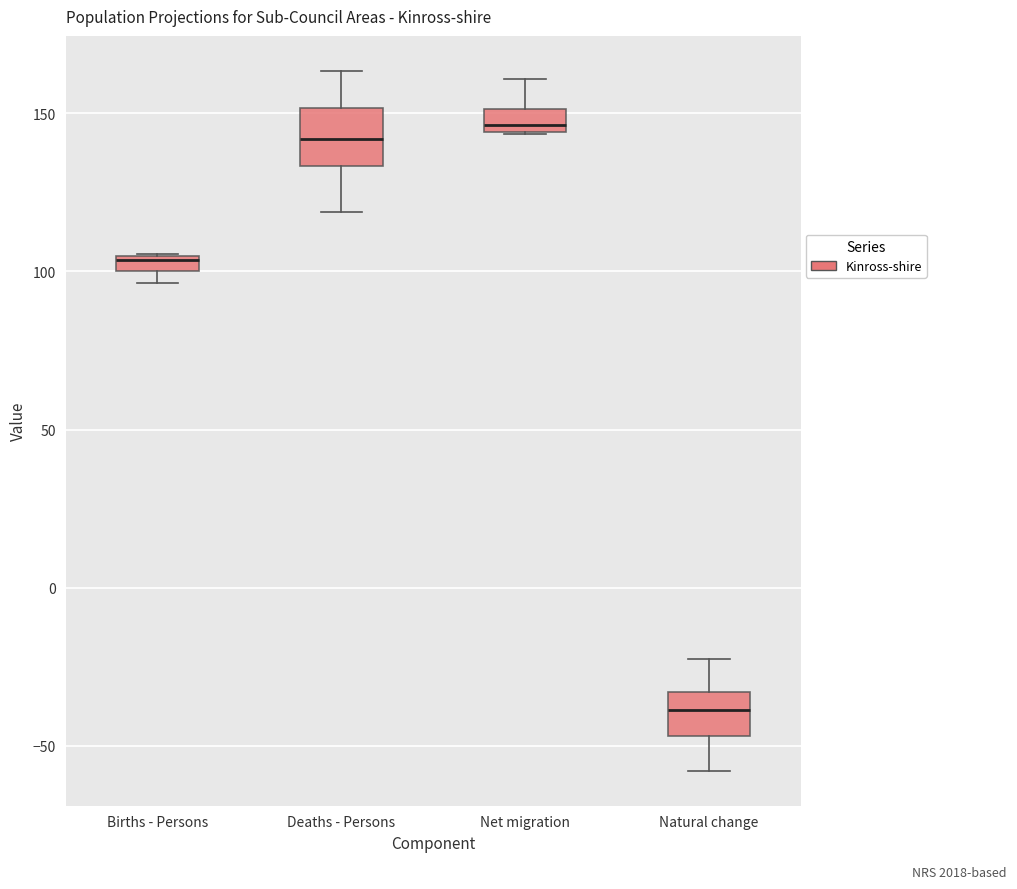

Where is the upper edge of the box for Births - Persons on the y-axis? The values are not printed on the chart, so give them approximately, as read against the axis.

105